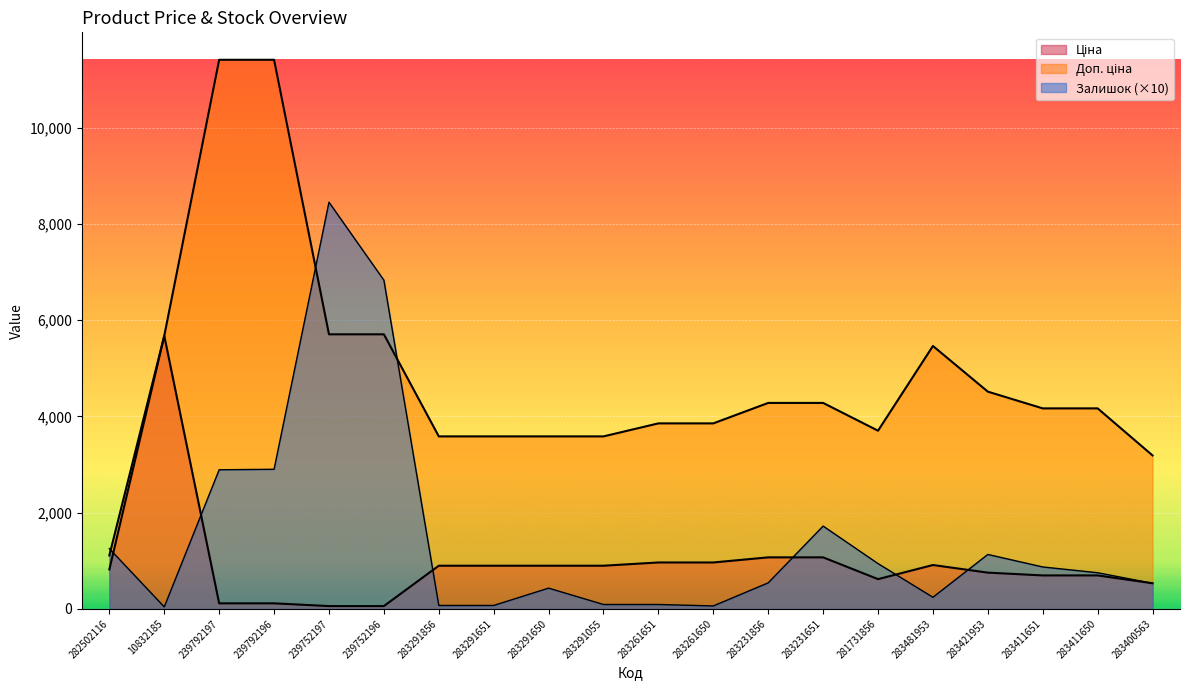

Does the chart display data point markers on the line(s)?

No